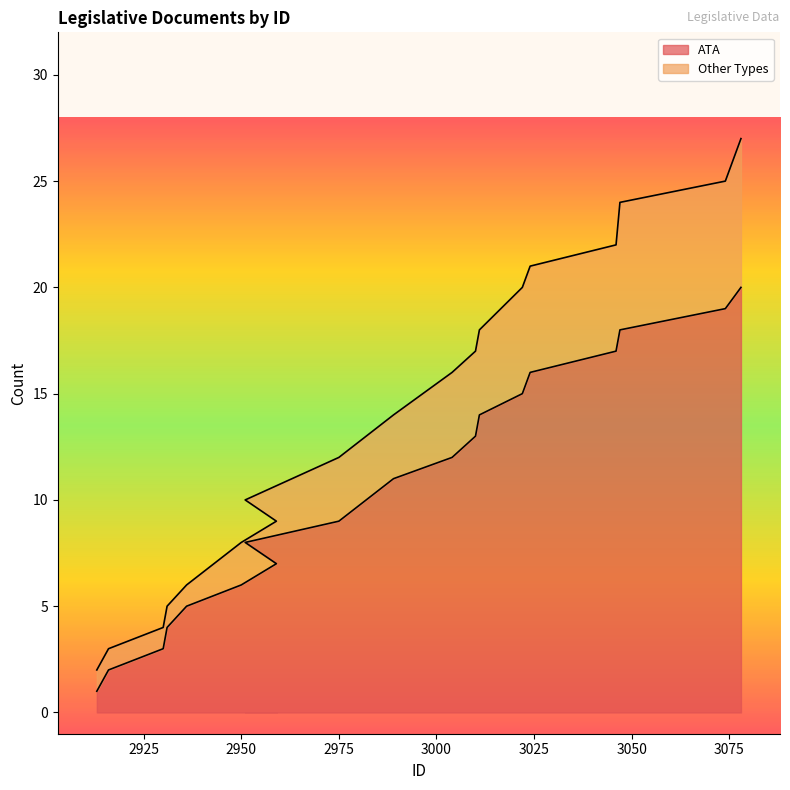

True or false: Other Types and ATA cross at least once.

False